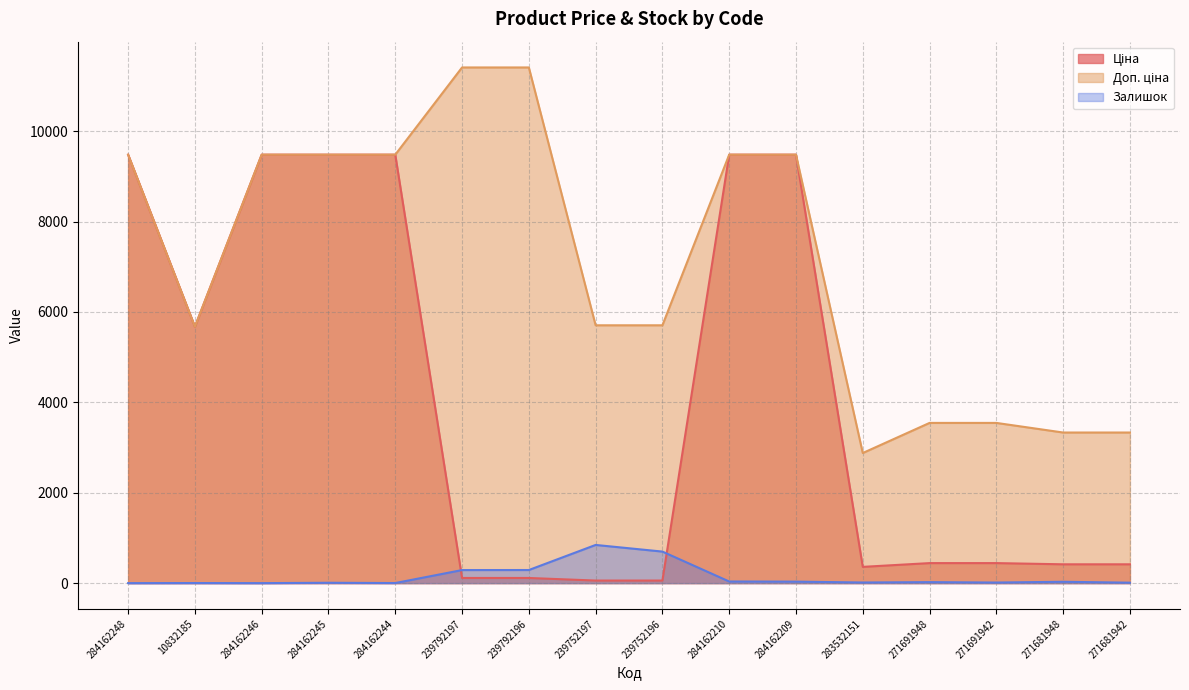

Reading left to right, transcribe all the data shown in this chart.

Ціна: 284162248=9480.1	10832185=5673.8	284162246=9480.1	284162245=9480.1	284162244=9480.1	239792197=114.1	239792196=114.1	239752197=57.0	239752196=57.0	284162210=9480.1	284162209=9480.1	283532151=359.9	271691948=443.1	271691942=443.1	271681948=416.6	271681942=416.6
Доп. ціна: 284162248=9480.1	10832185=5673.8	284162246=9480.1	284162245=9480.1	284162244=9480.1	239792197=11410.0	239792196=11410.0	239752197=5705.0	239752196=5705.0	284162210=9480.1	284162209=9480.1	283532151=2878.8	271691948=3545.0	271691942=3545.0	271681948=3332.5	271681942=3332.5
Залишок: 284162248=0.0	10832185=2.0	284162246=0.0	284162245=8.0	284162244=2.0	239792197=289.0	239792196=290.0	239752197=845.0	239752196=698.0	284162210=36.0	284162209=33.0	283532151=14.0	271691948=22.0	271691942=13.0	271681948=30.0	271681942=10.0